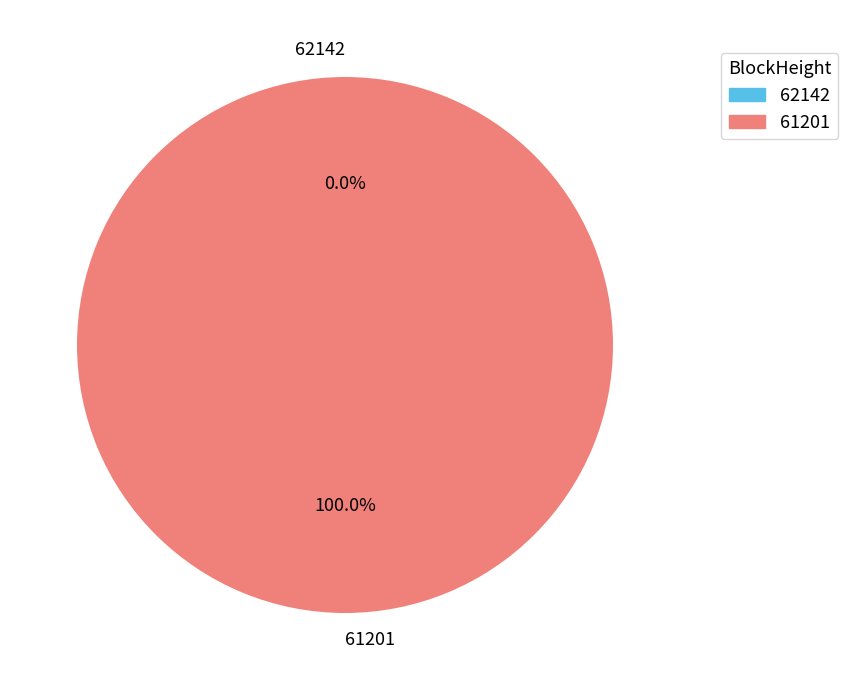

Which category has the biggest portion of the pie?

61201